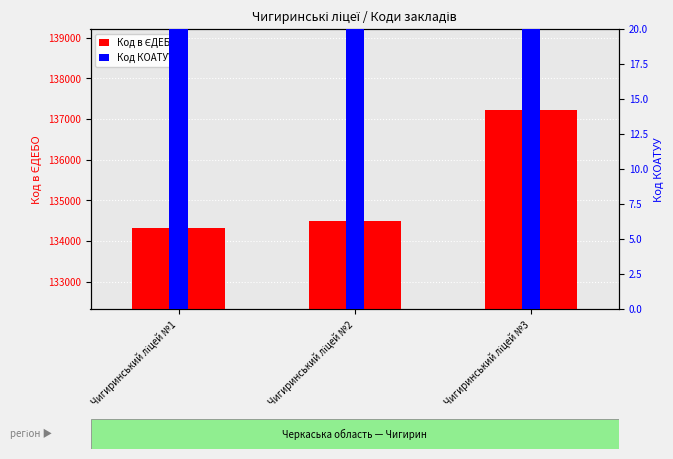

At which label does Код в ЄДЕБО first exceed 134502?

Чигиринський ліцей №3